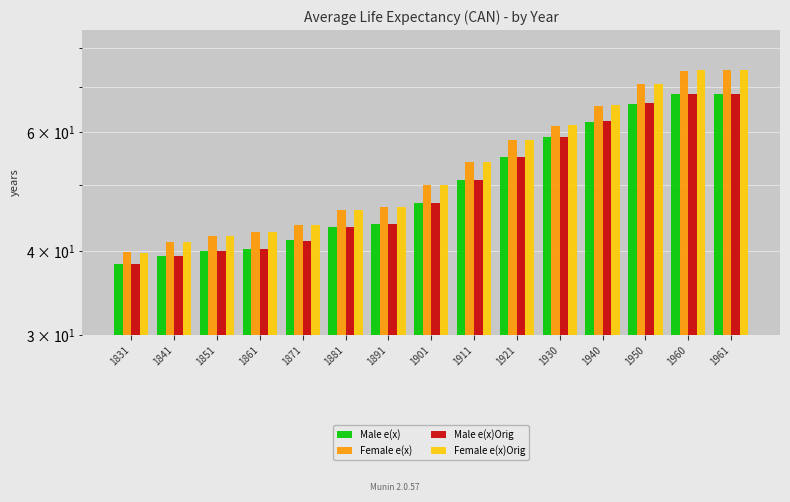

What is the difference between the highest and lowest values at 1861?

2.3